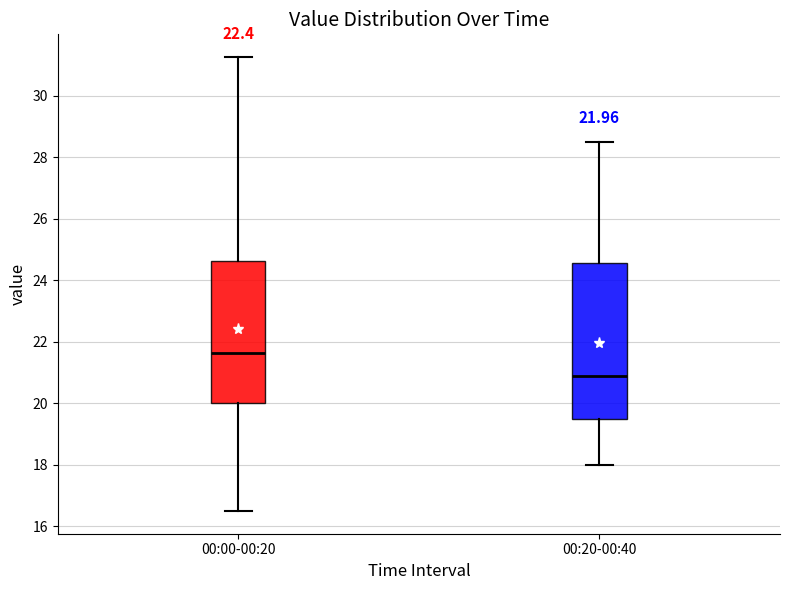

Which box's median line is the highest?

00:00-00:20